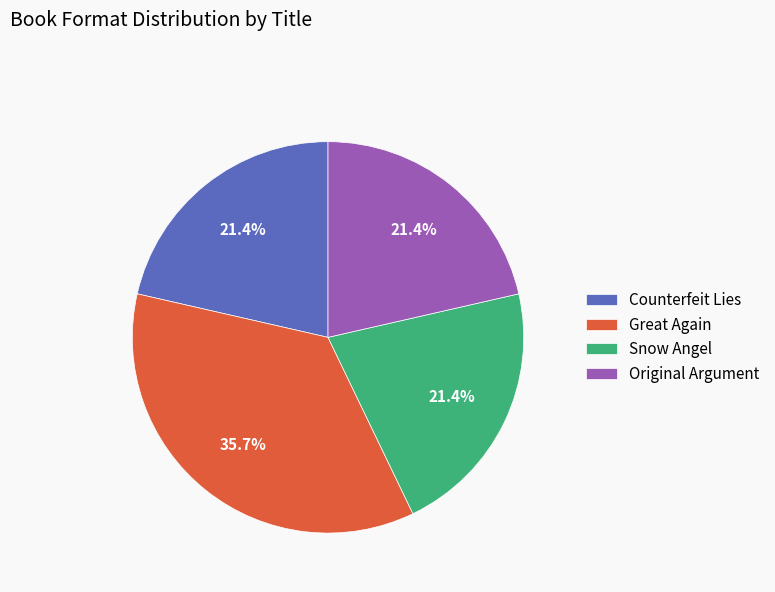

To the nearest percent, what percentage of the pie is Great Again?

36%